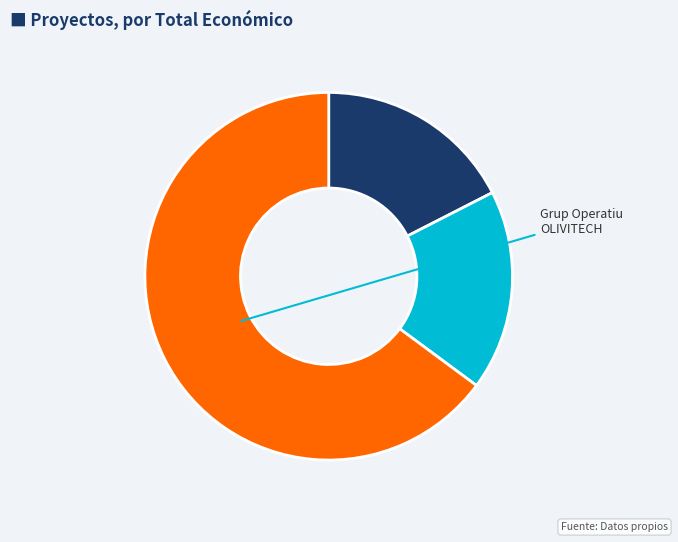

Is there a majority slice in this chart?

Yes